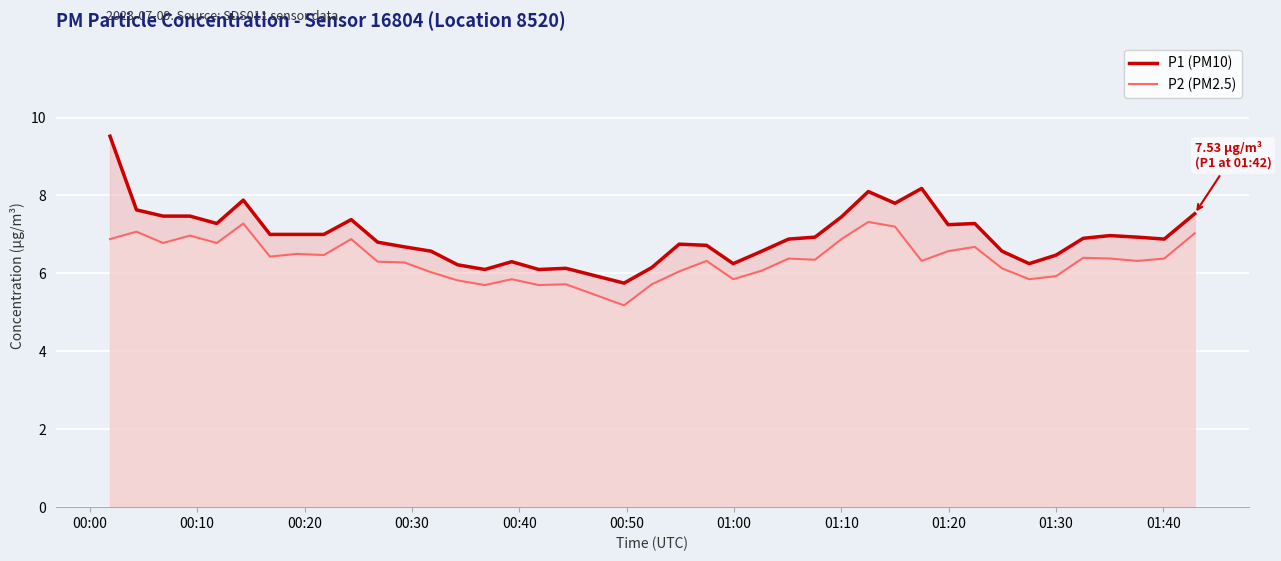

True or false: P2 (PM2.5) and P1 (PM10) intersect in this chart.

False